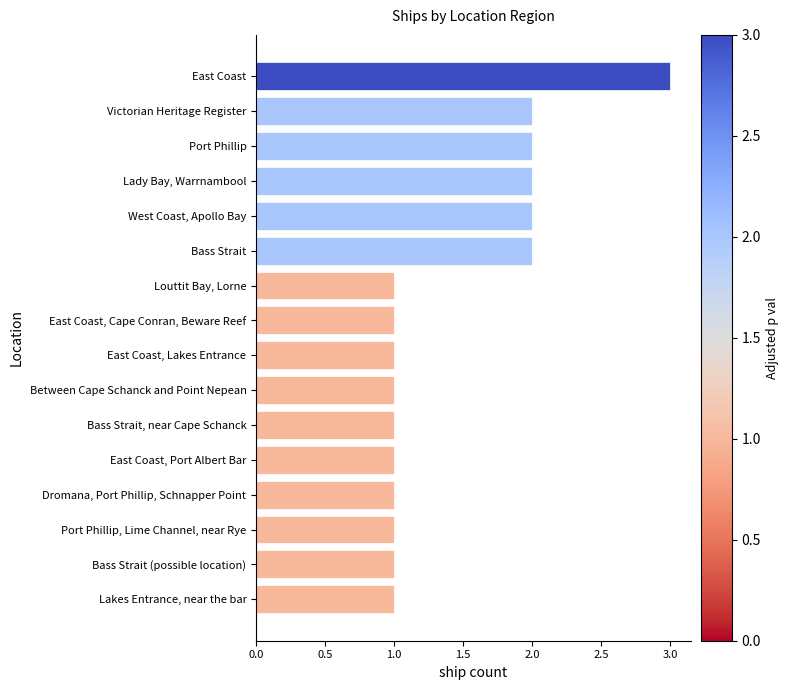

Does the chart contain stacked bars?

No